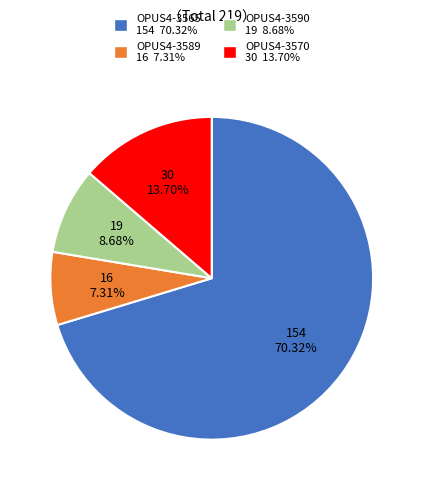

Is it true that OPUS4-3570 is 14% of the pie?

True